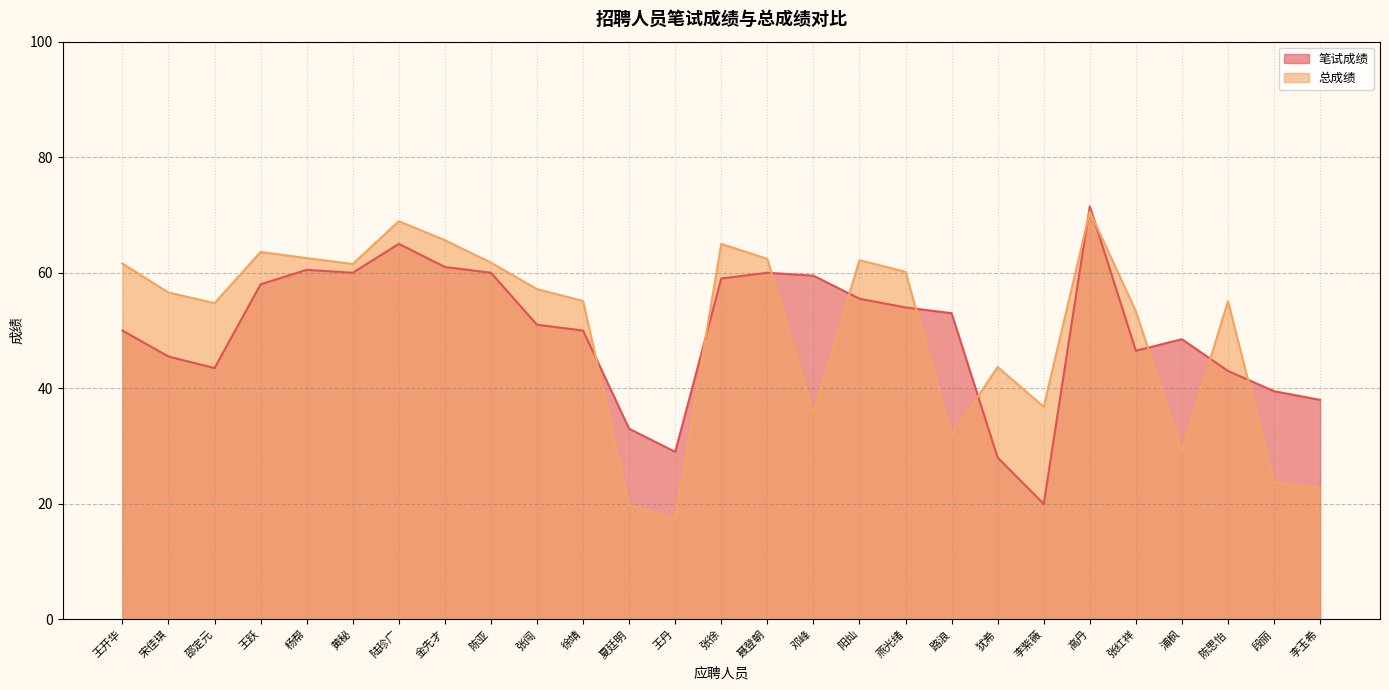

True or false: 笔试成绩 and 总成绩 intersect in this chart.

True